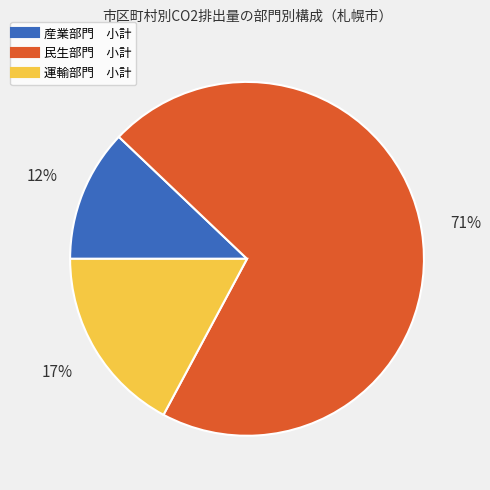

Which slice represents more than half of the pie?

民生部門 小計